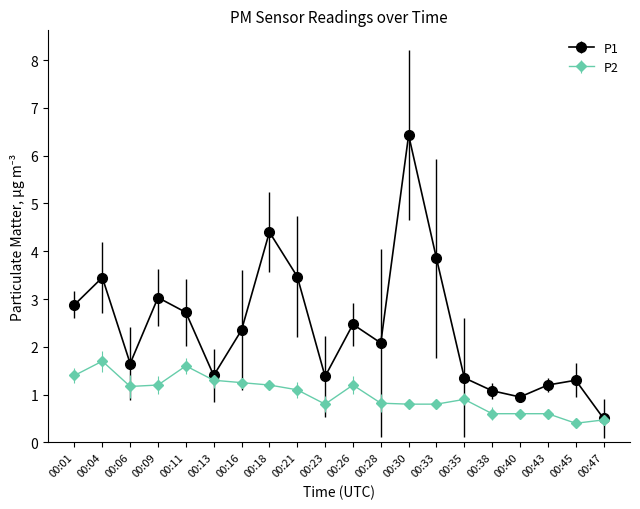

What is the maximum value shown in the chart?

6.4